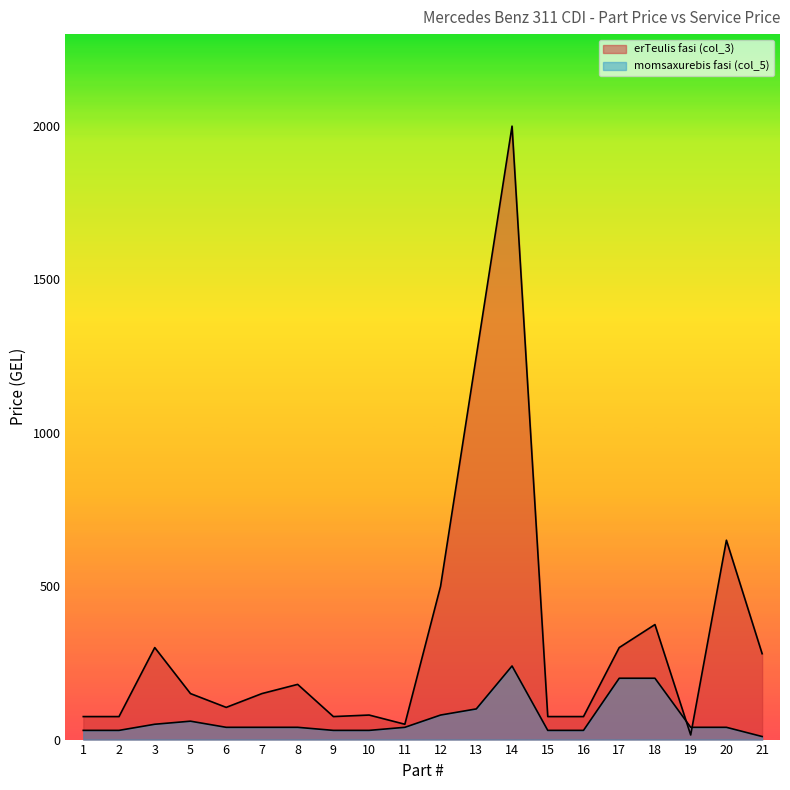

Count the number of data series in this chart.

2